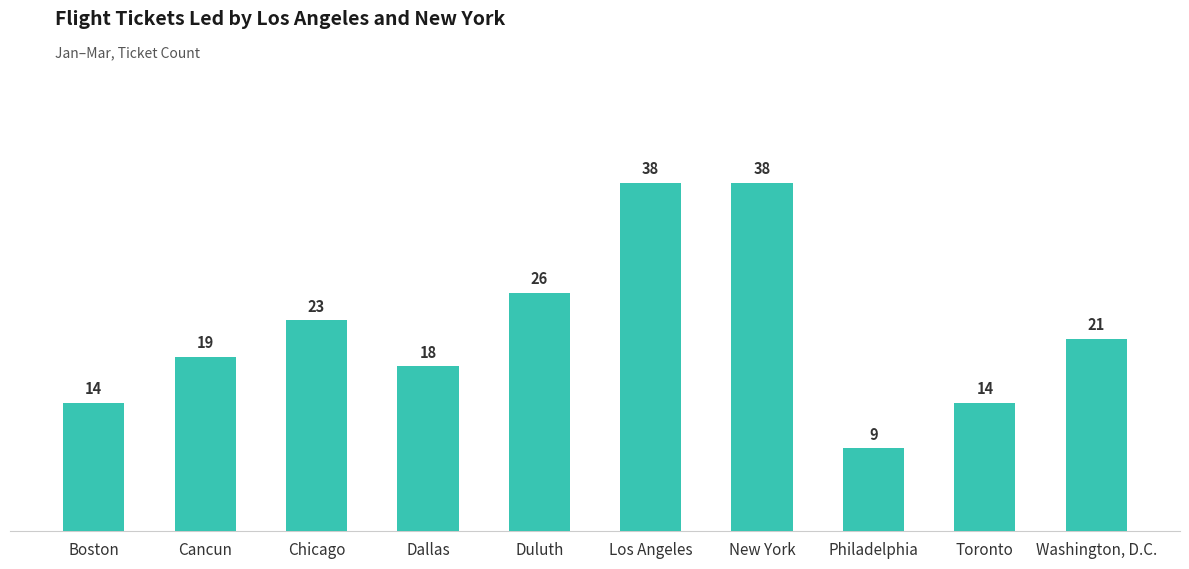

What is the sum of all values?

220